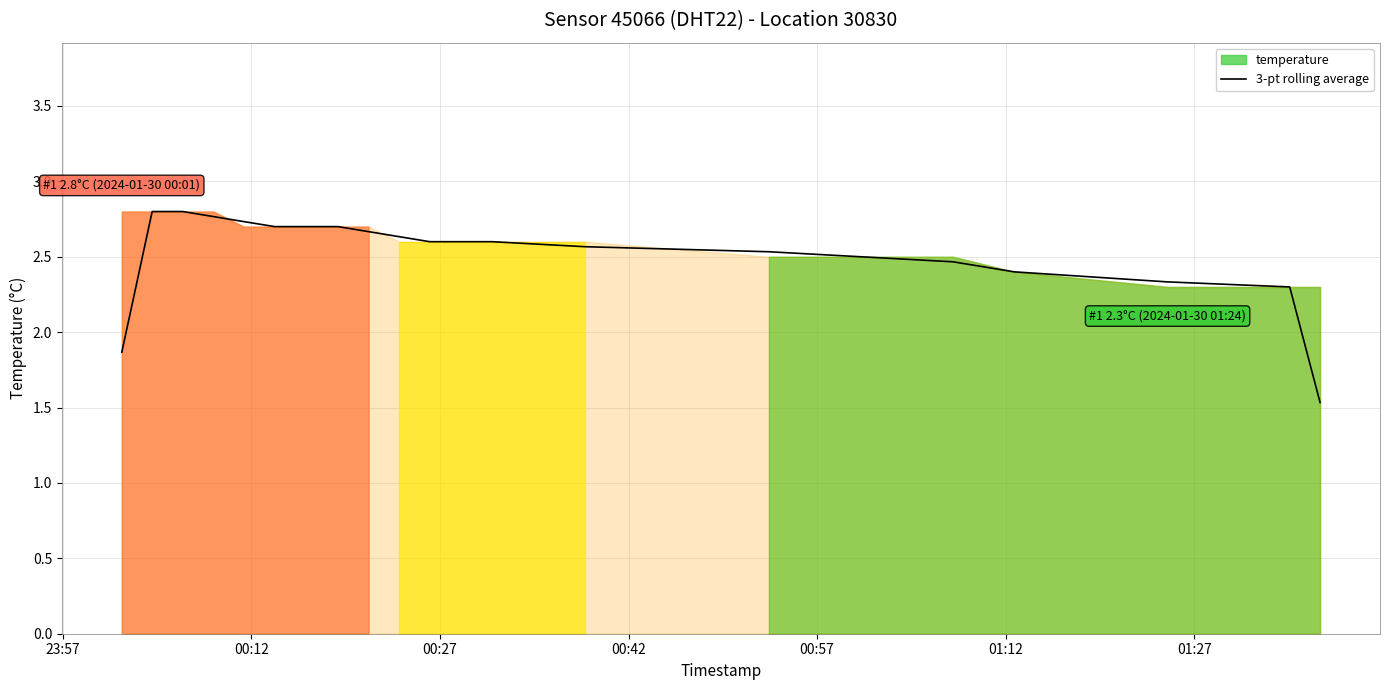

What is the minimum value shown in the chart?

1.5